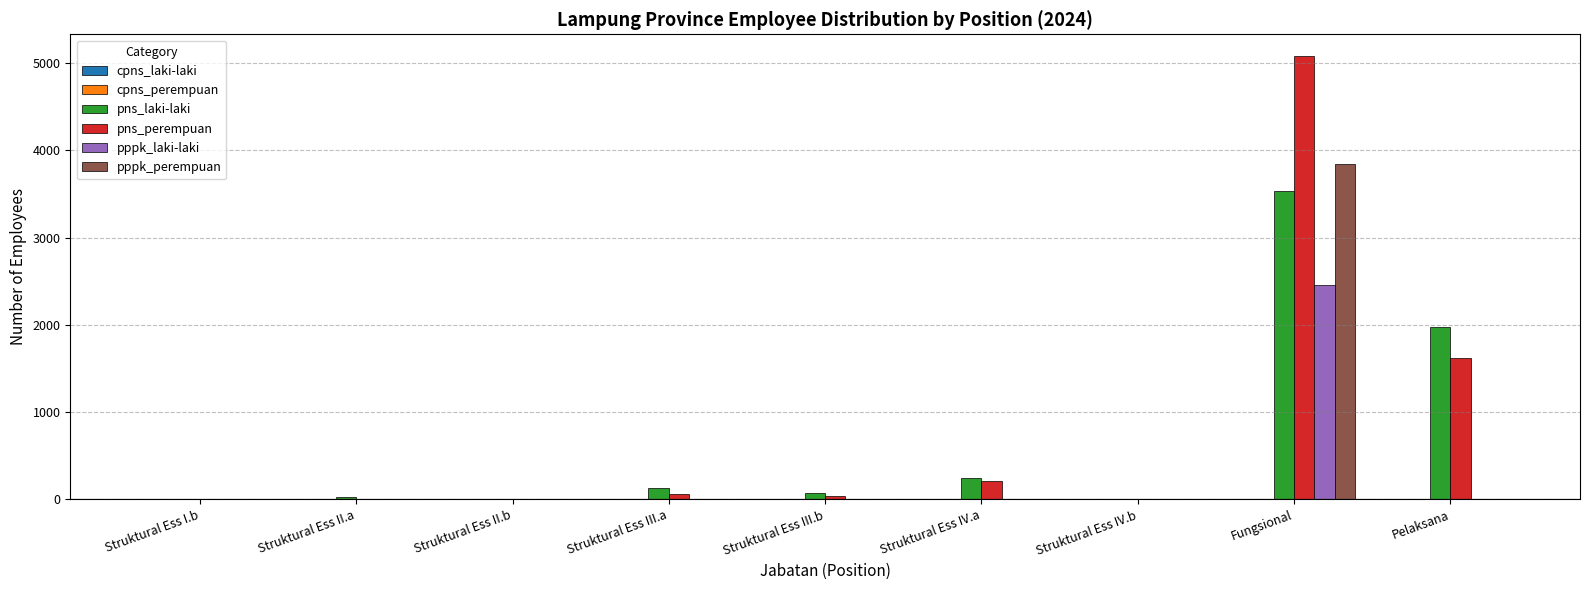

The pppk_laki-laki series shows -1290 at Struktural Ess II.b. True or false?

False